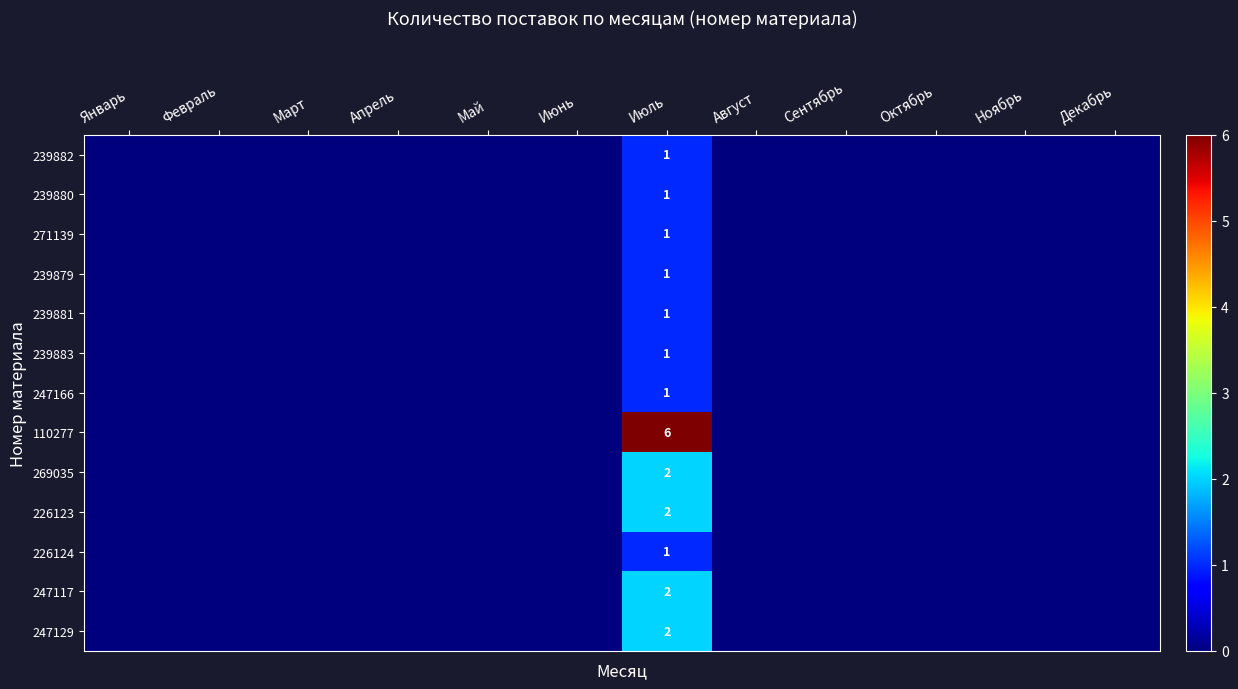

Rank the series by their maximum value, from highest to lowest.

110277, 269035, 226123, 247117, 247129, 239882, 239880, 271139, 239879, 239881, 239883, 247166, 226124